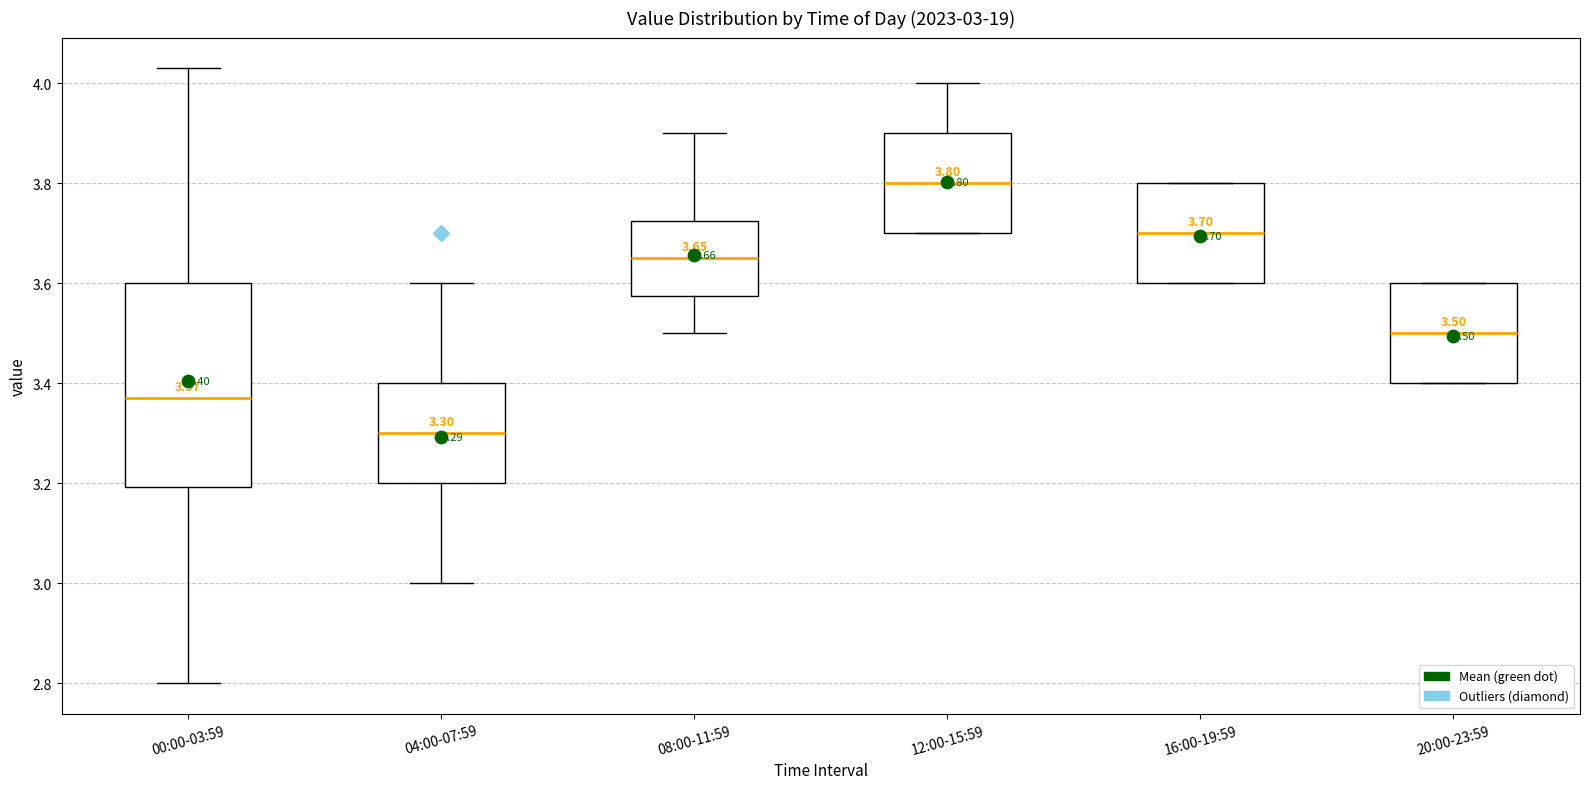

Comparing the boxes themselves (not the whiskers), which one is the tallest?

00:00-03:59